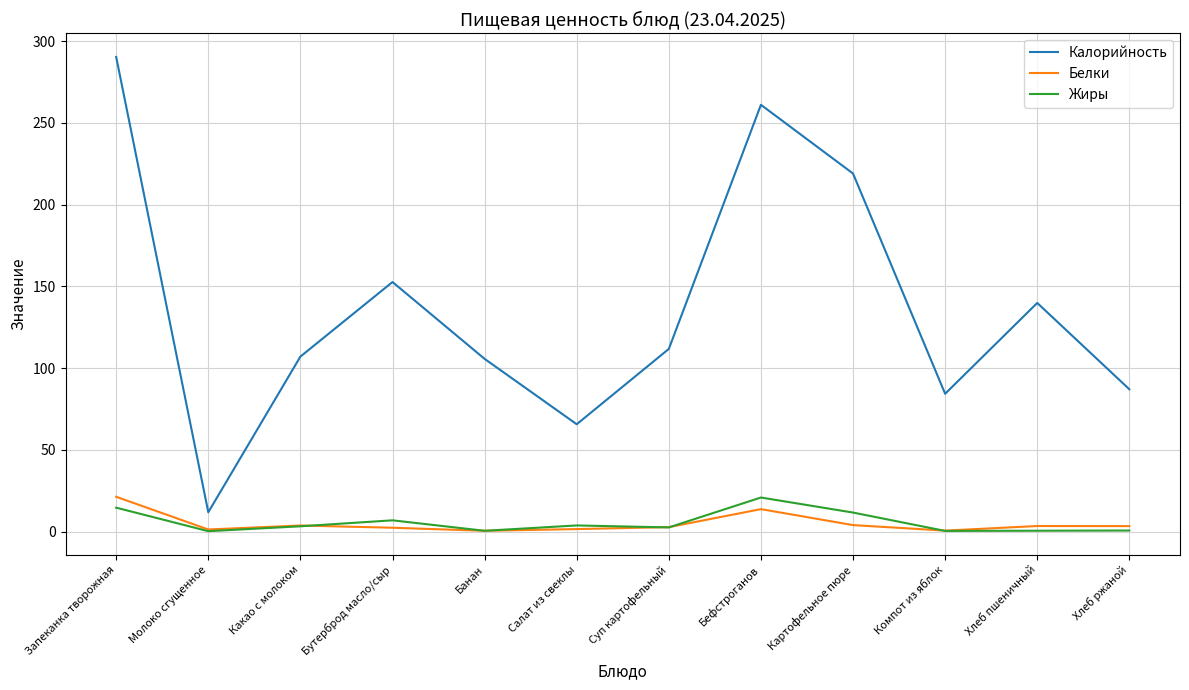

Read the Белки value at Молоко сгущенное.

1.2